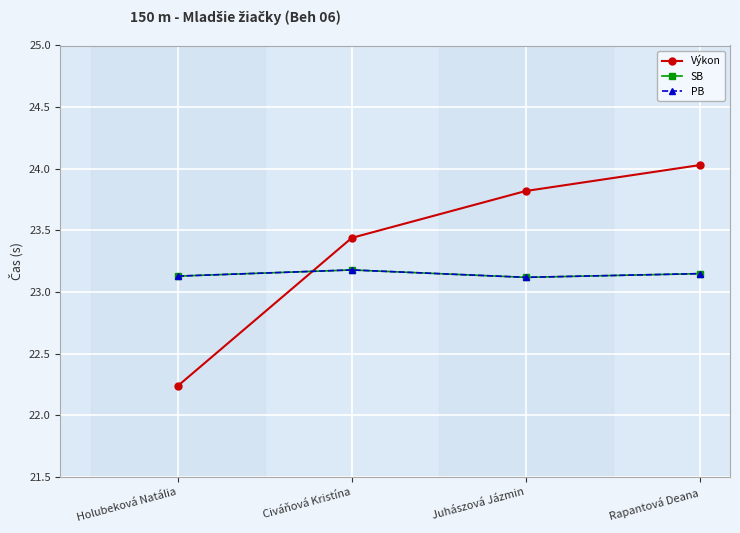

Does the chart have visible grid lines?

Yes